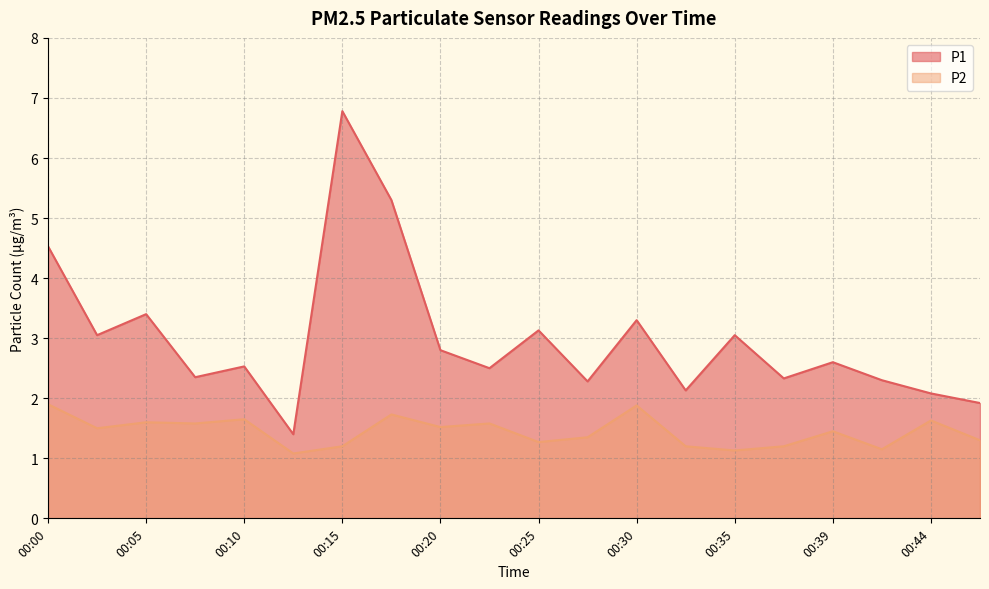

True or false: P2 and P1 cross at least once.

False